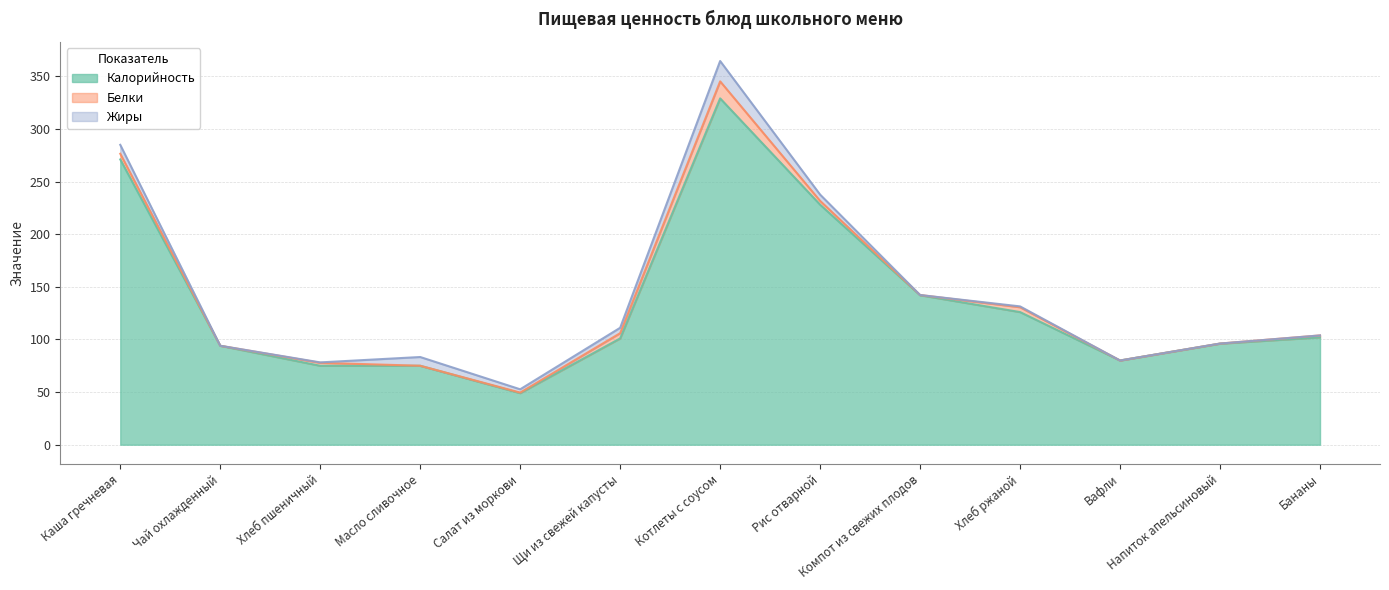

What is the difference between the Белки values at Масло сливочное and Рис отварной?

3.6